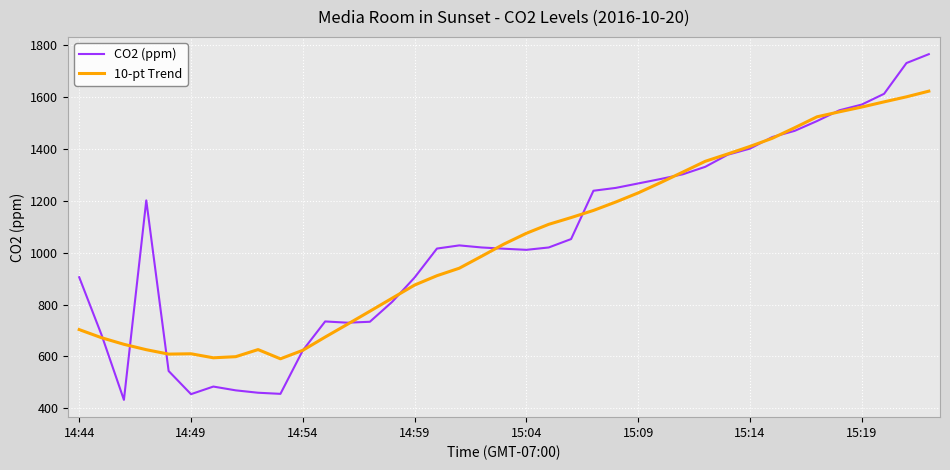

Which series has the largest range (max minus min)?

CO2 (ppm)